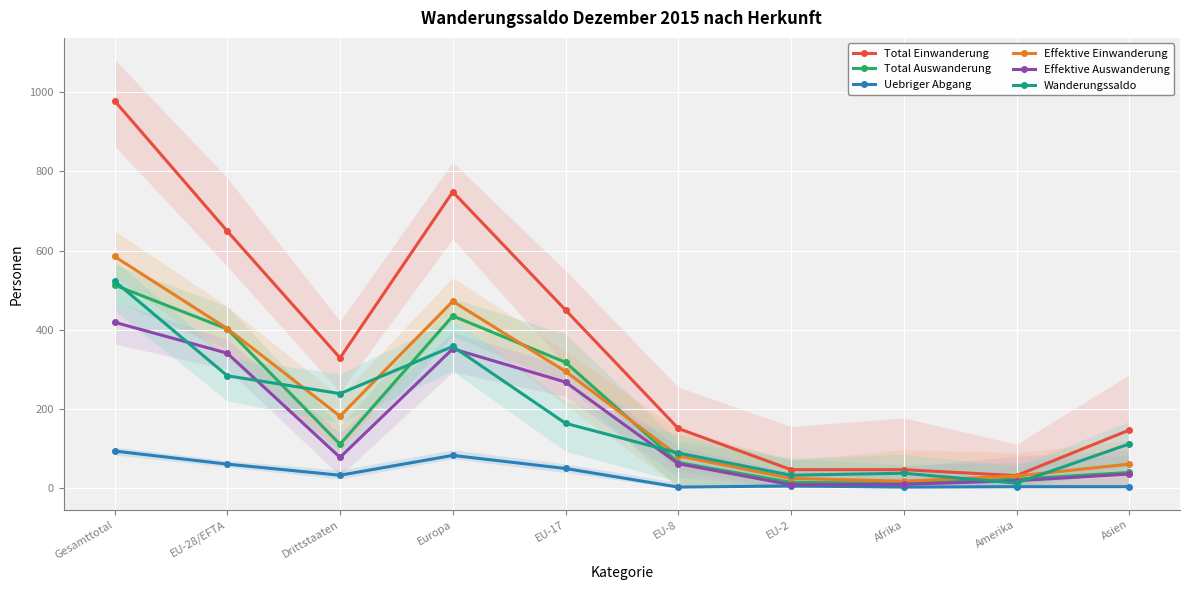

At which label does Effektive Einwanderung reach its minimum?

Afrika